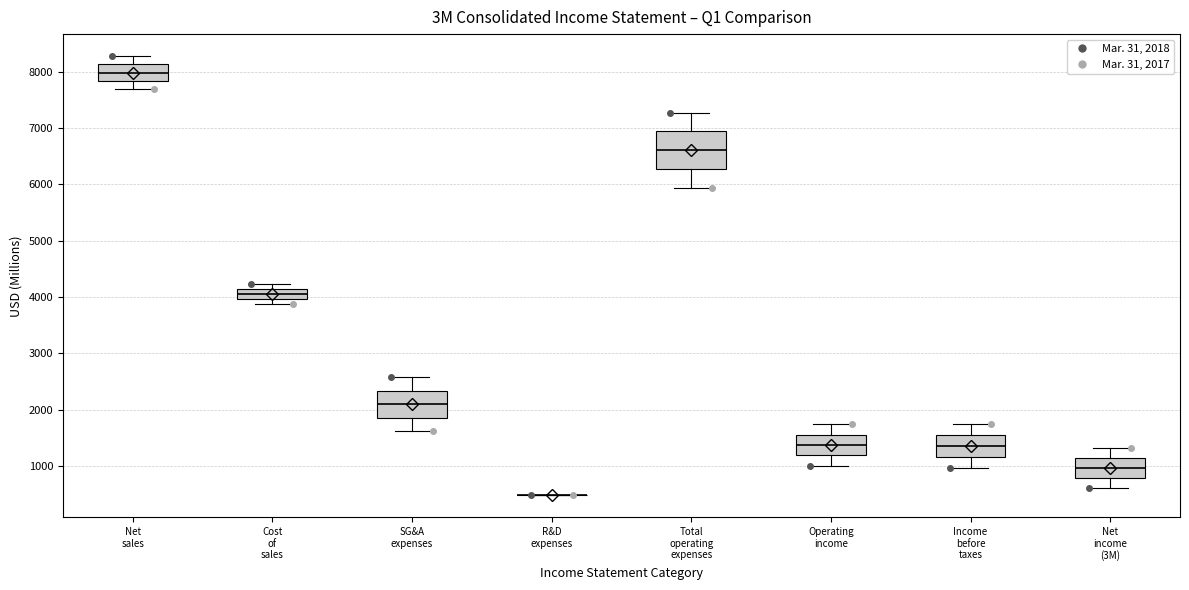

Where does the median line of the box for Net income (3M) sit on the y-axis? The values are not printed on the chart, so give them approximately, as read against the axis.

1000